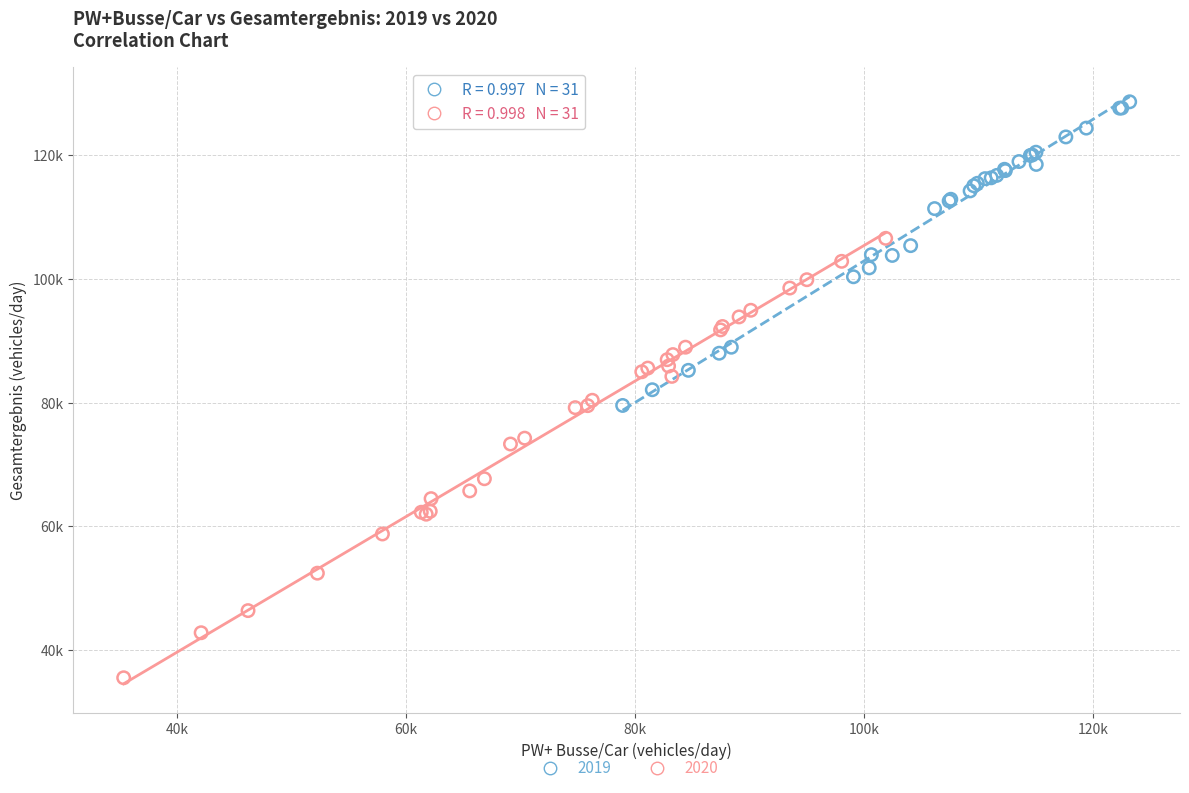

What are all the series names shown in the legend?

2019, 2020